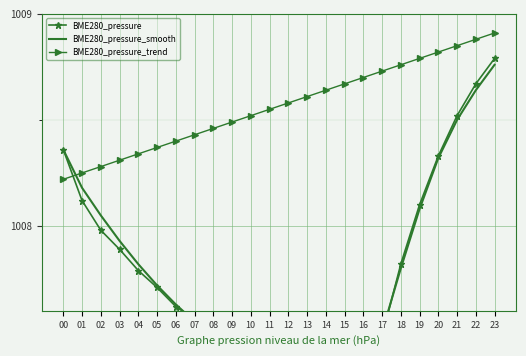

Between 08 and 17, which series saw the biggest shift?

BME280_pressure_trend